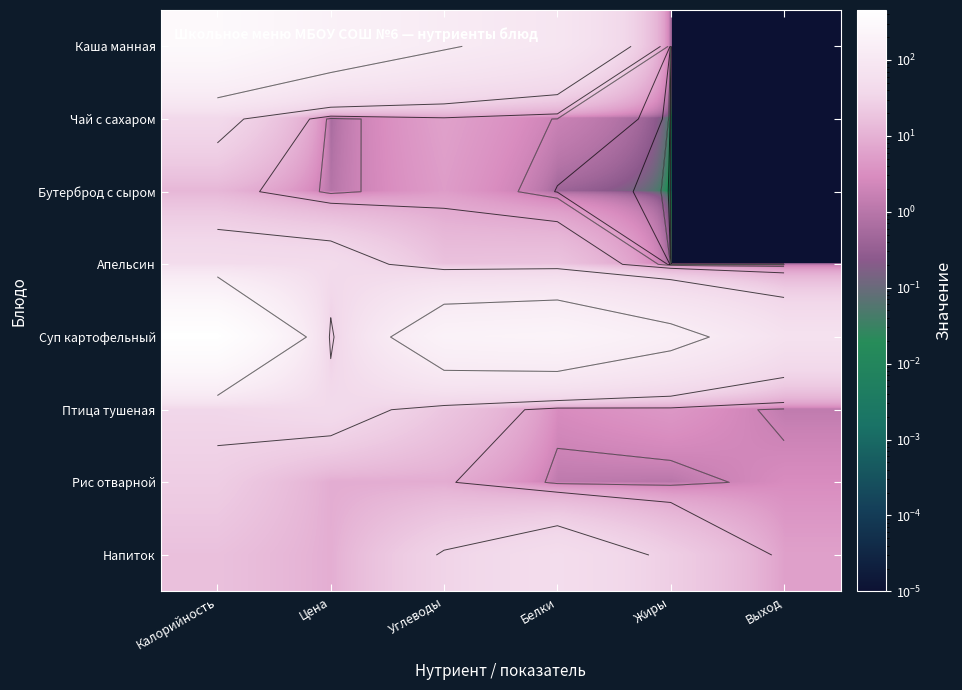

How many data points does each series have?

6